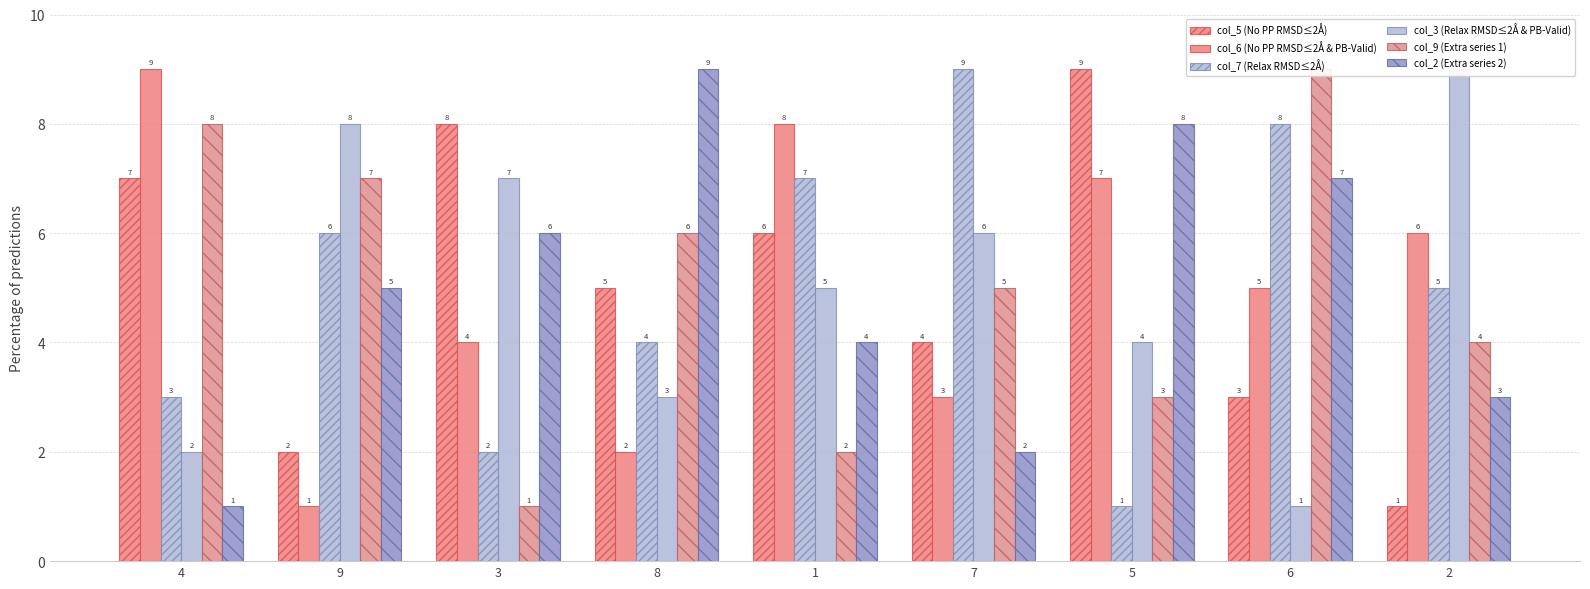

What is the difference between the col_3 (Relax RMSD≤2Å & PB-Valid) values at 1 and 2?

4